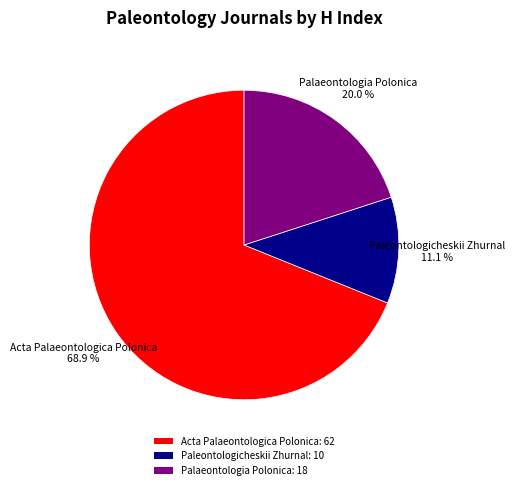

Rank the categories by value from lowest to highest.

Paleontologicheskii Zhurnal, Palaeontologia Polonica, Acta Palaeontologica Polonica